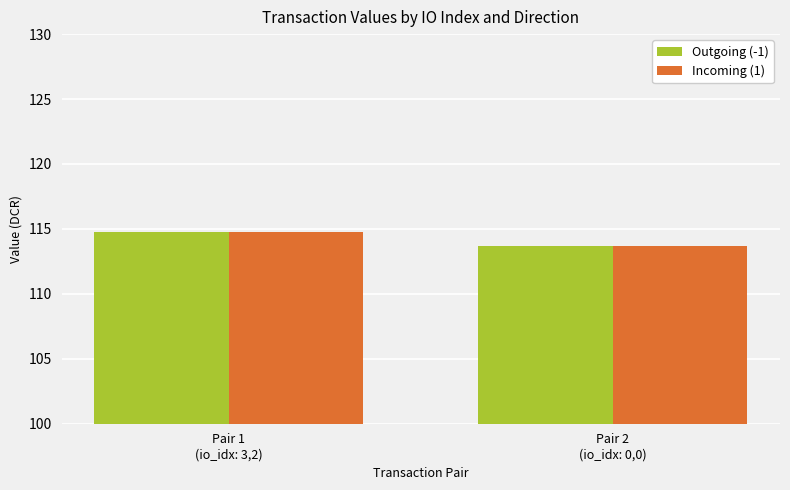

What is the average value of the Incoming (1) series?

114.2